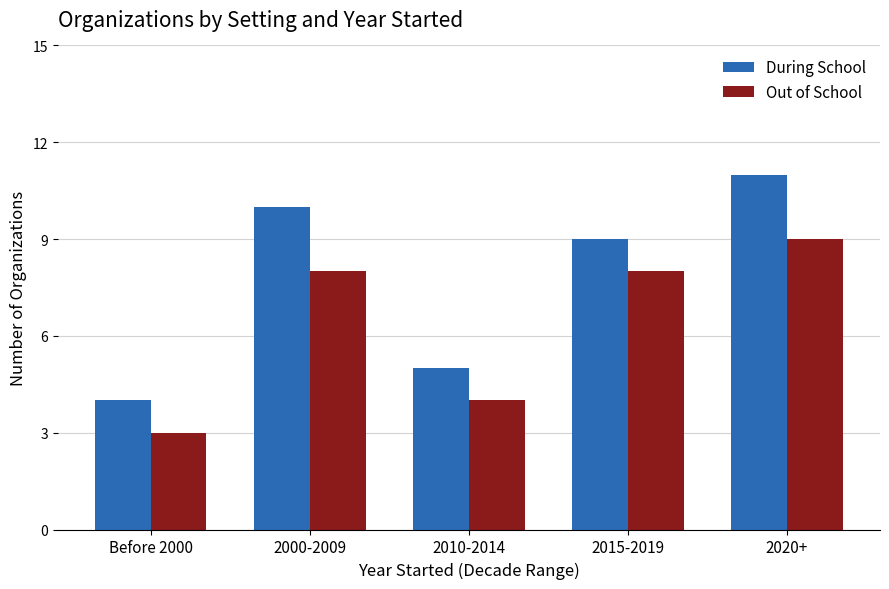

Which category has the highest value in the During School series?

2020+